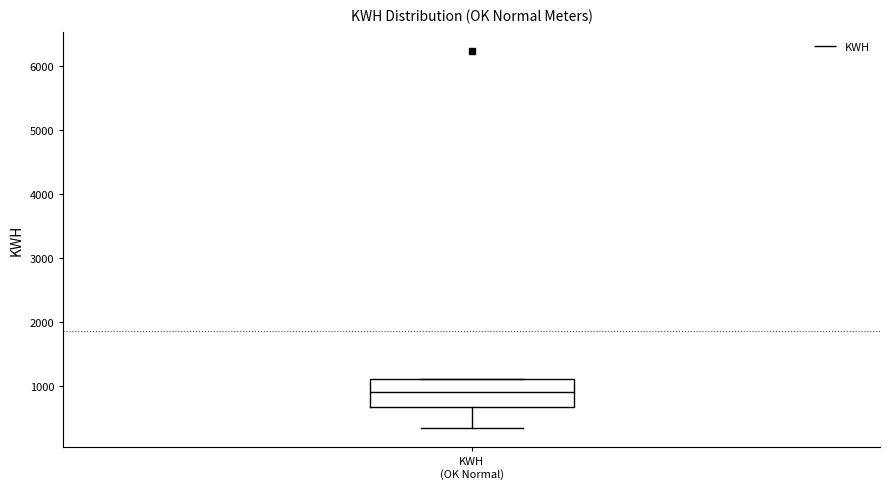

Where does the lower whisker of the box for KWH (OK Normal) end on the y-axis? The values are not printed on the chart, so give them approximately, as read against the axis.

300